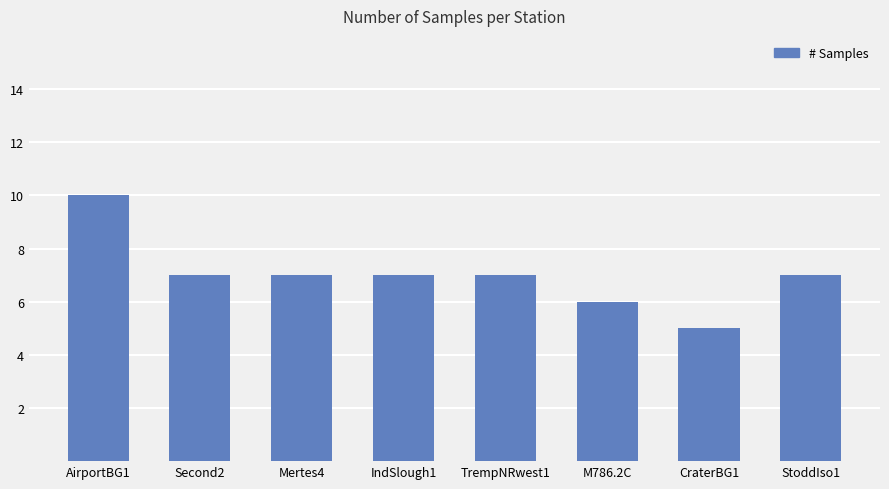

What is the sum of all values?

56